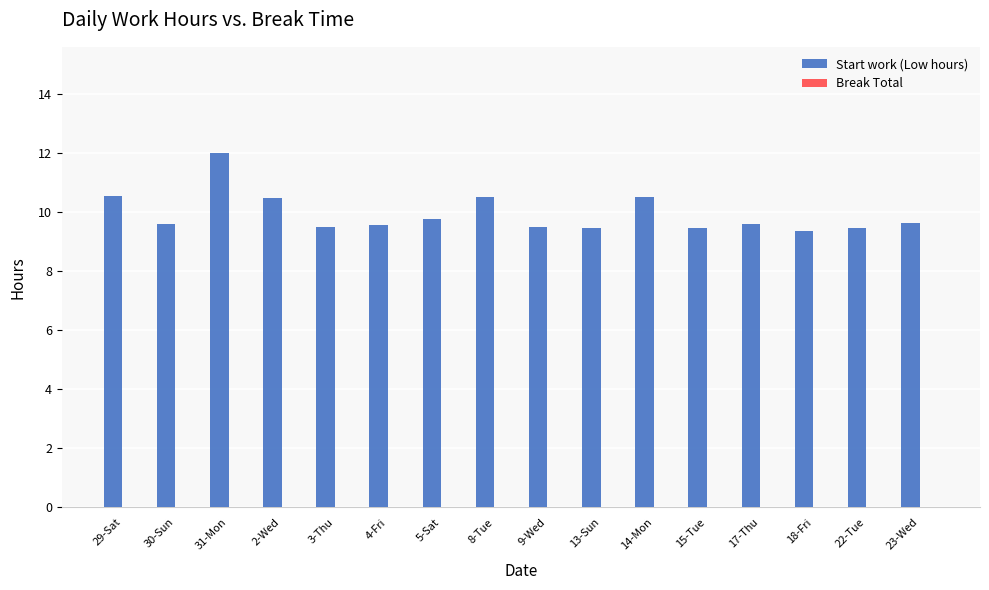

How many bars are there in total?

16